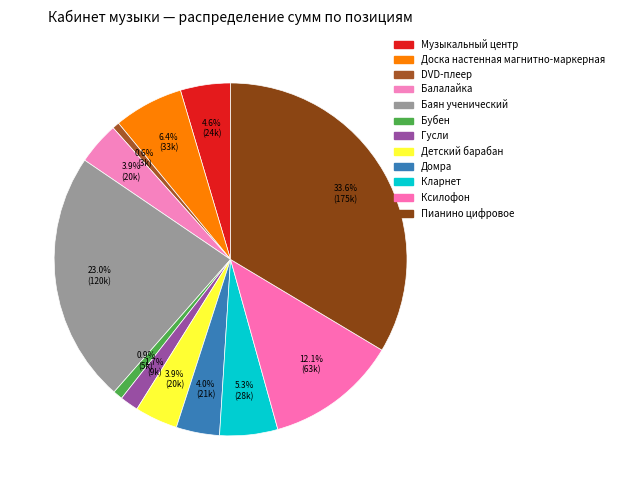

Which slice is the largest?

Пианино цифровое